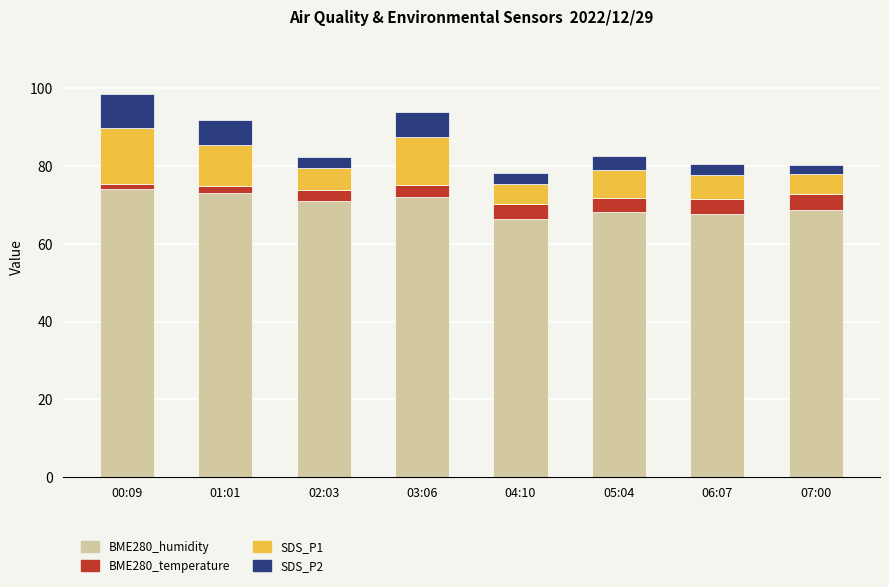

How many bars are there in total?

8